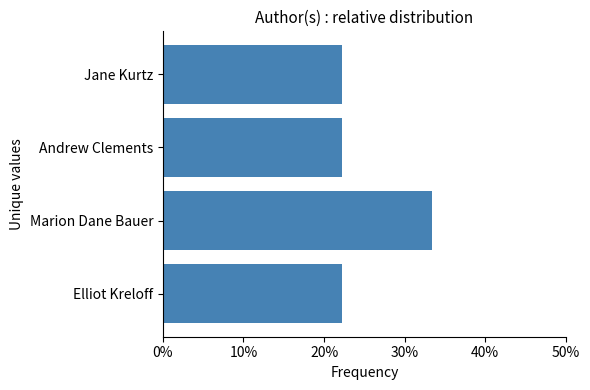

What is the difference between the maximum and minimum values?

0.1